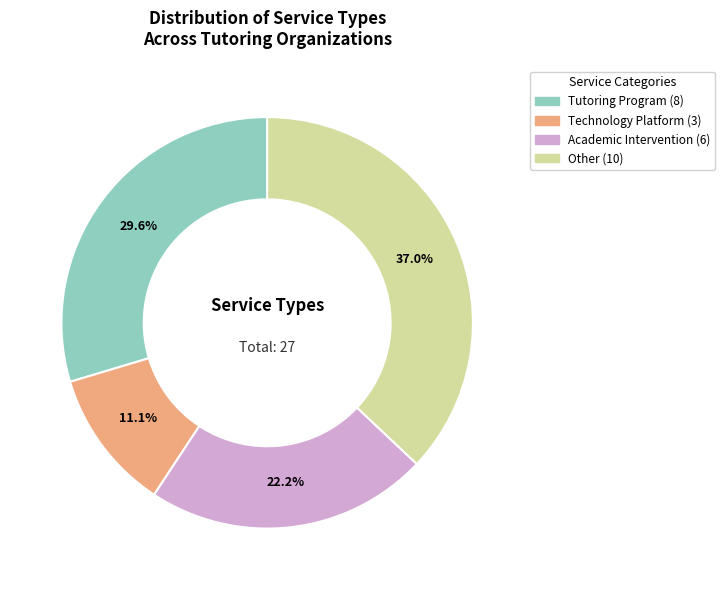

What is the smallest slice in the pie chart?

Technology Platform